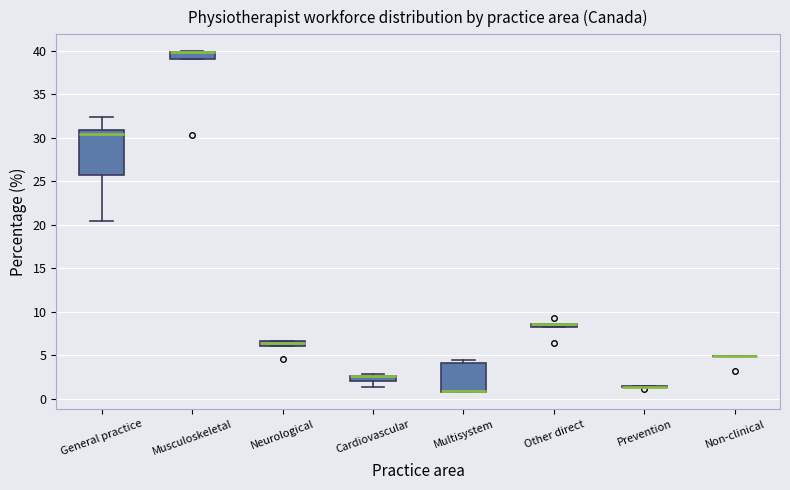

Where is the upper edge of the box for Multisystem on the y-axis? The values are not printed on the chart, so give them approximately, as read against the axis.

4.0